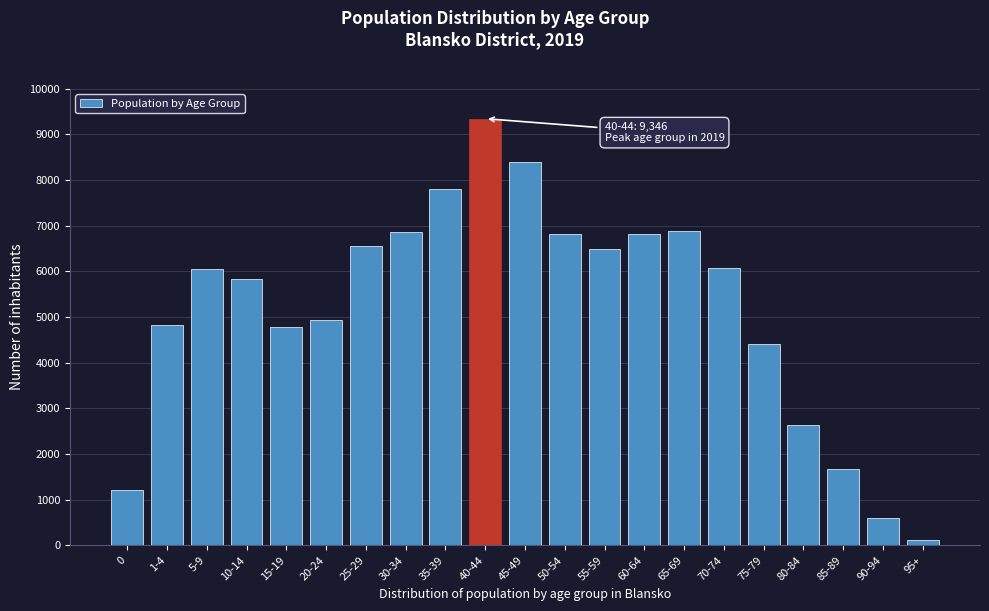

The value at 30-34 is 2858. True or false?

False